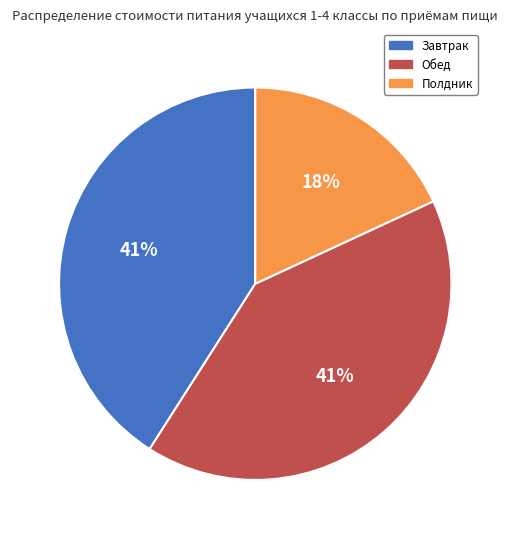

How many segments does this pie chart have?

3